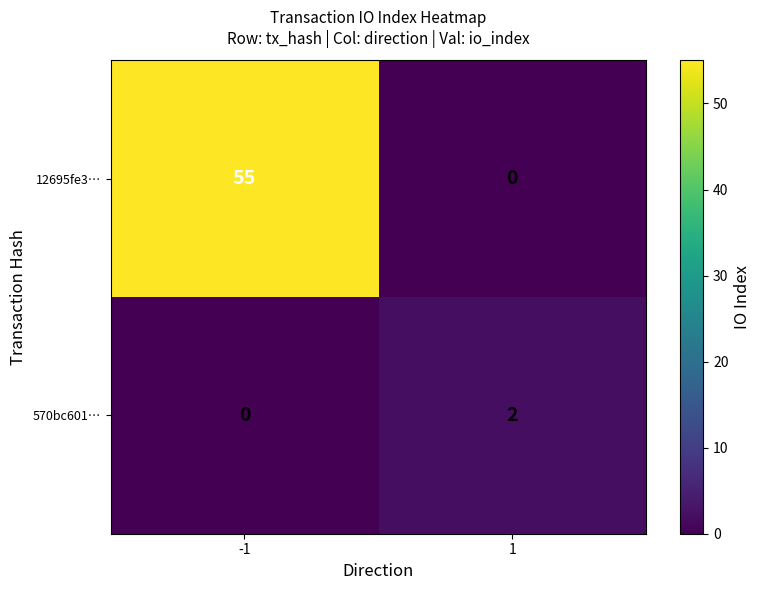

How many series are shown in this chart?

2